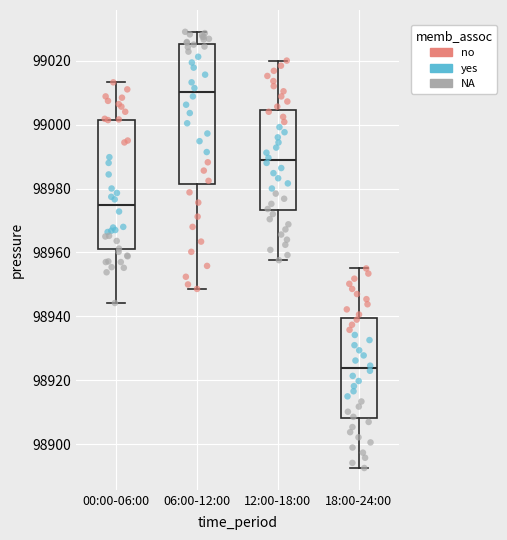

Reading left to right, transcribe this box plot: for each box, give where its median line is, the range the box spans, and where its two whiskers end, as read against the y-axis. The values are not printed on the chart, so give them approximately, as read against the axis.

00:00-06:00: median 98974, box 98960 to 99002, whiskers 98944 to 99014
06:00-12:00: median 99010, box 98982 to 99026, whiskers 98948 to 99030
12:00-18:00: median 98988, box 98974 to 99004, whiskers 98958 to 99020
18:00-24:00: median 98924, box 98908 to 98940, whiskers 98892 to 98956